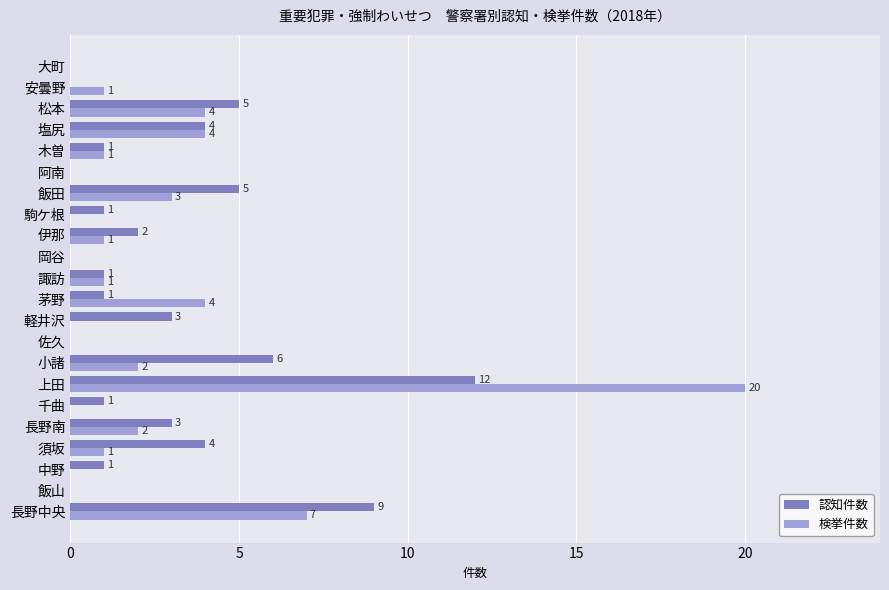

Which series changed the most between 小諸 and 安曇野?

認知件数